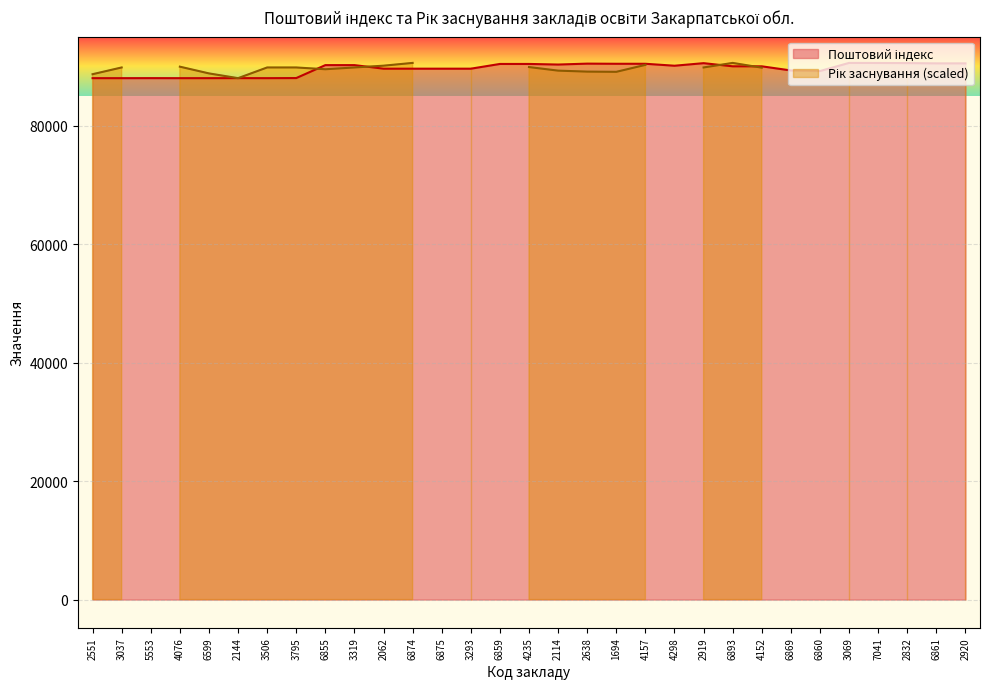

How many points are higher than both their immediate neighbors (excluding endpoints)?

5